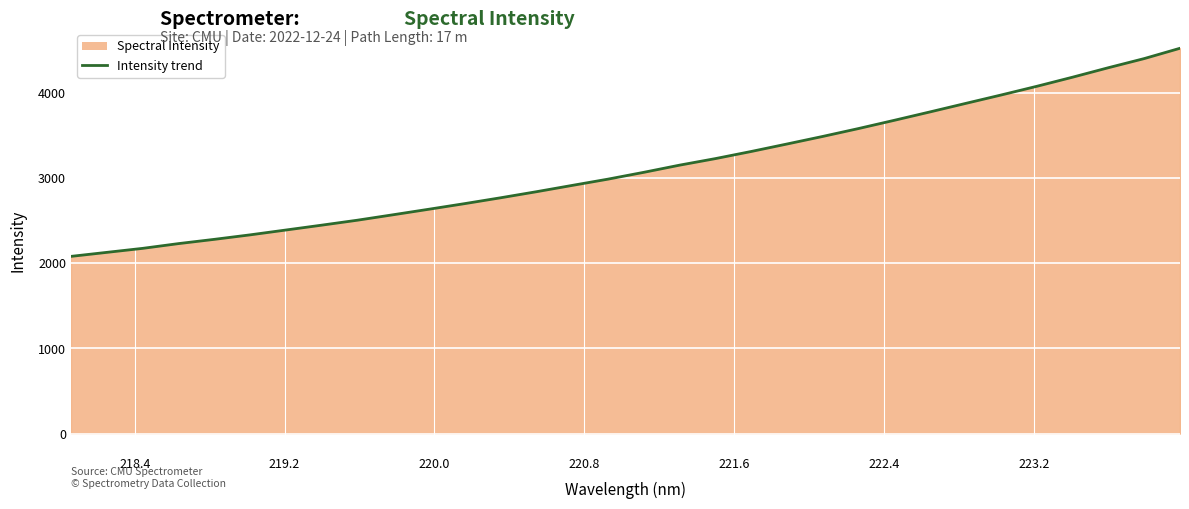

What is the difference between the maximum and minimum values?

2444.2